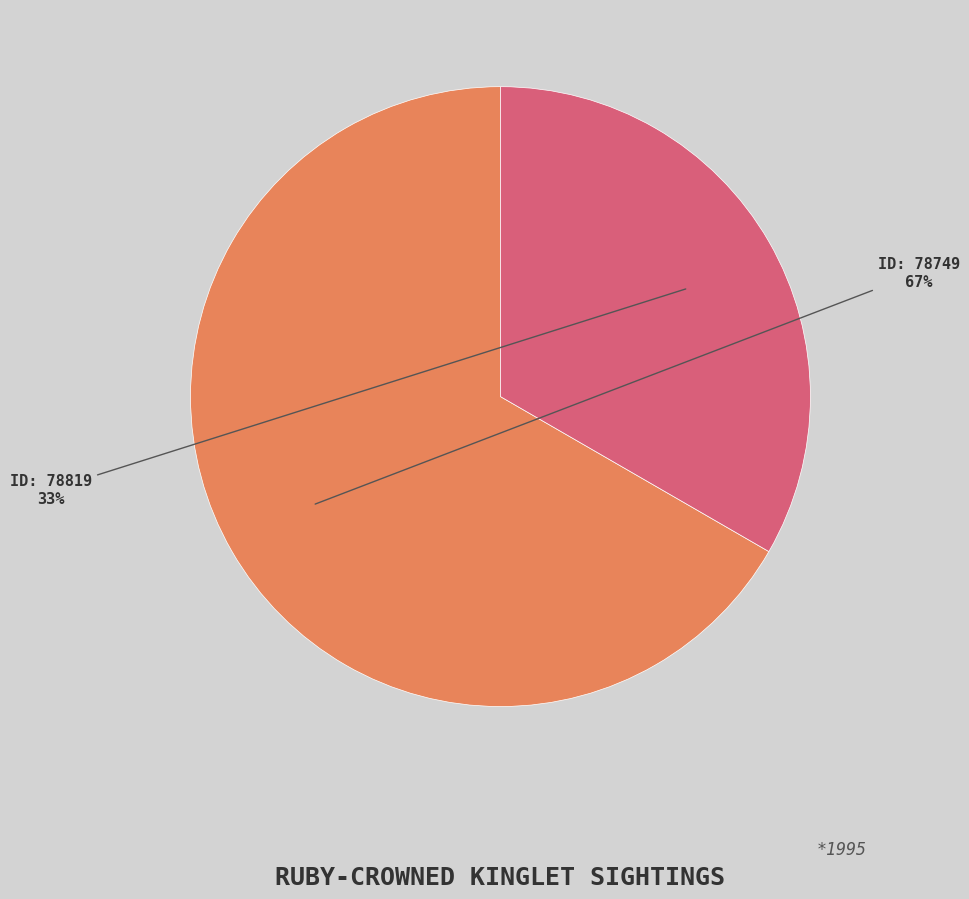

To the nearest percent, what is the average slice percentage?

50%